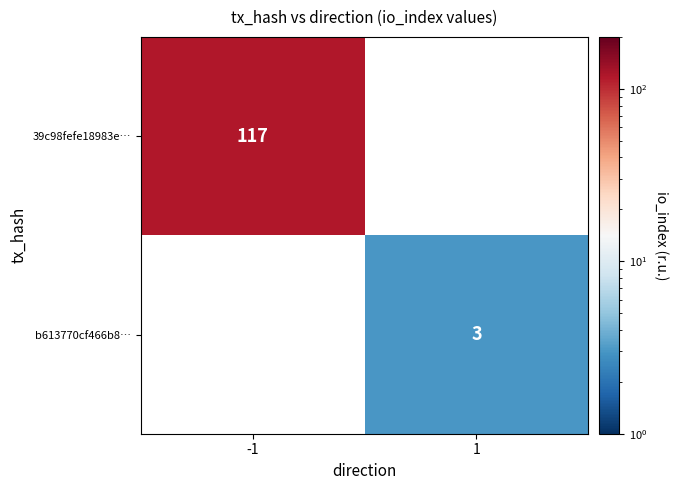

How many data points does each series have?

2